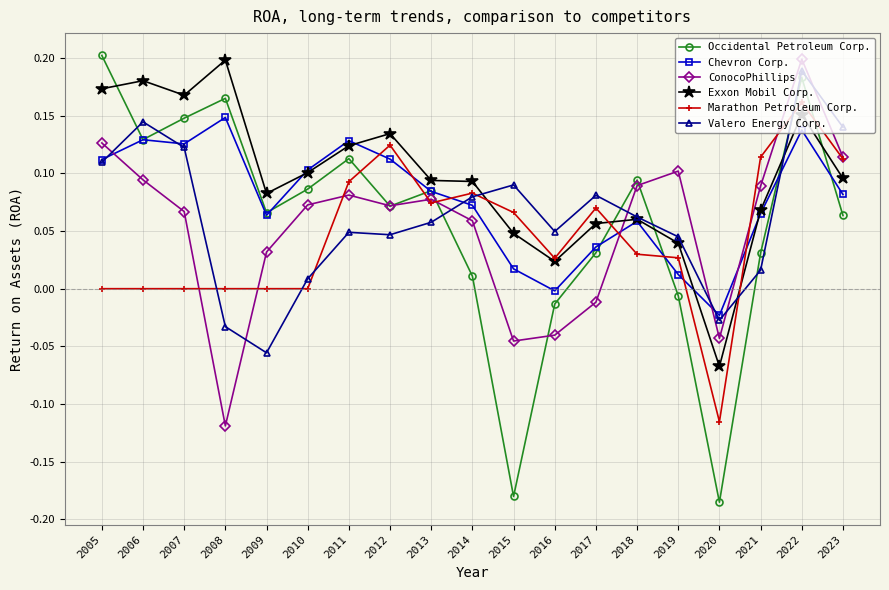

At which label is Chevron Corp. closest to 0?

2016